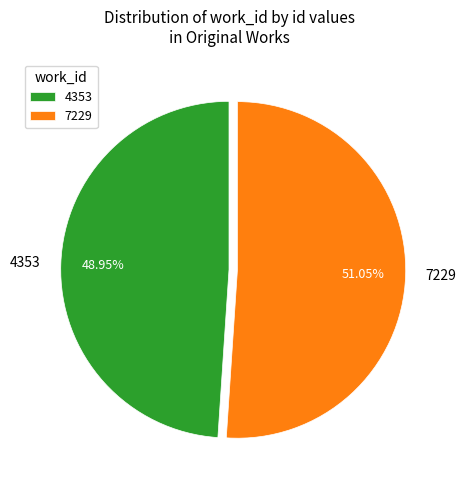

To the nearest percent, what percentage of the pie is 7229?

51%